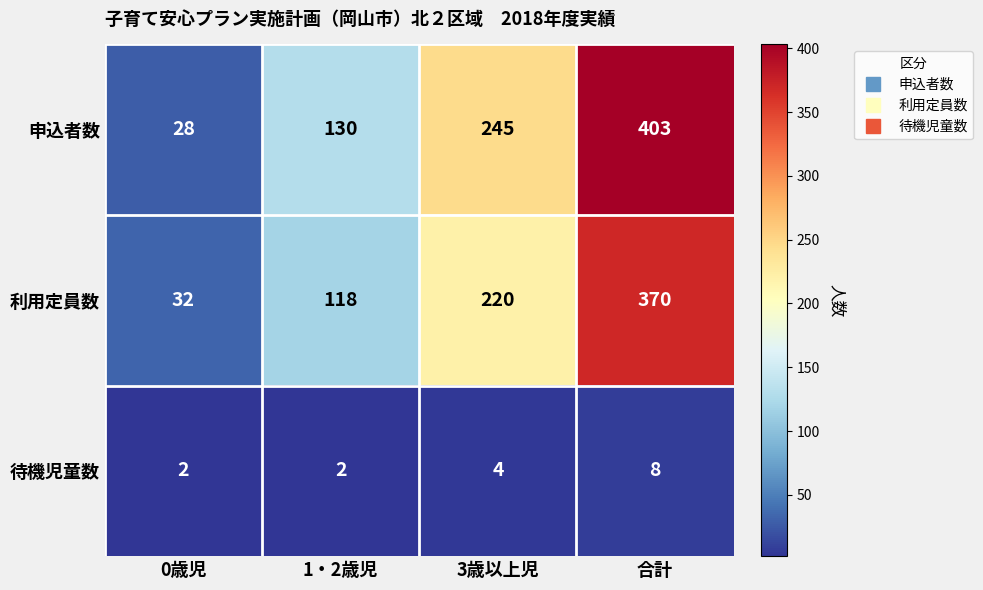

At which category is the sum across all series the highest?

合計